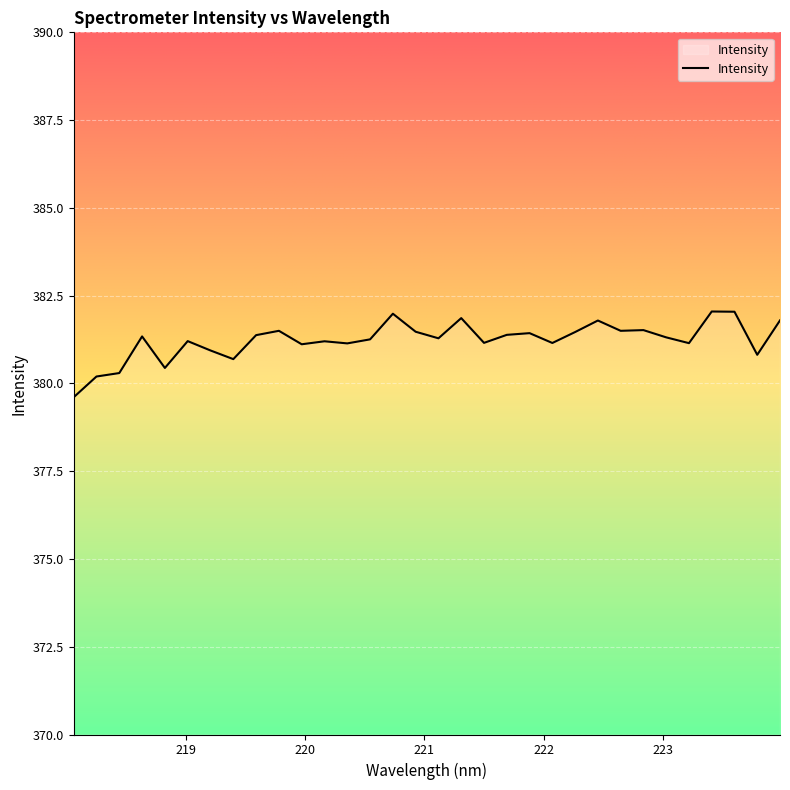

What is the greatest value displayed?

382.0